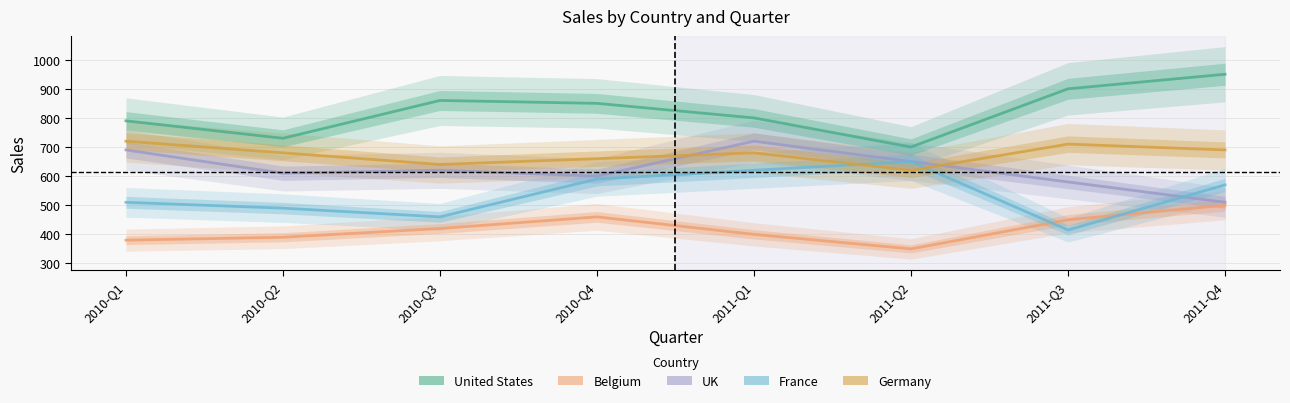

Where do Germany and UK first cross each other?

2010-Q4 and 2011-Q1